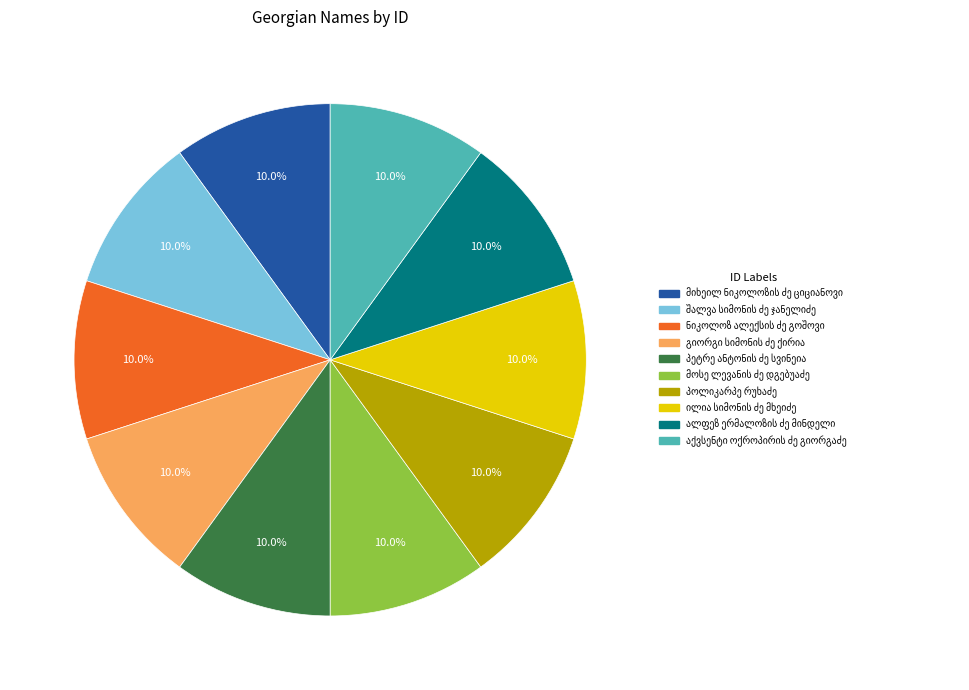

Is there any slice that represents more than half of the pie?

No